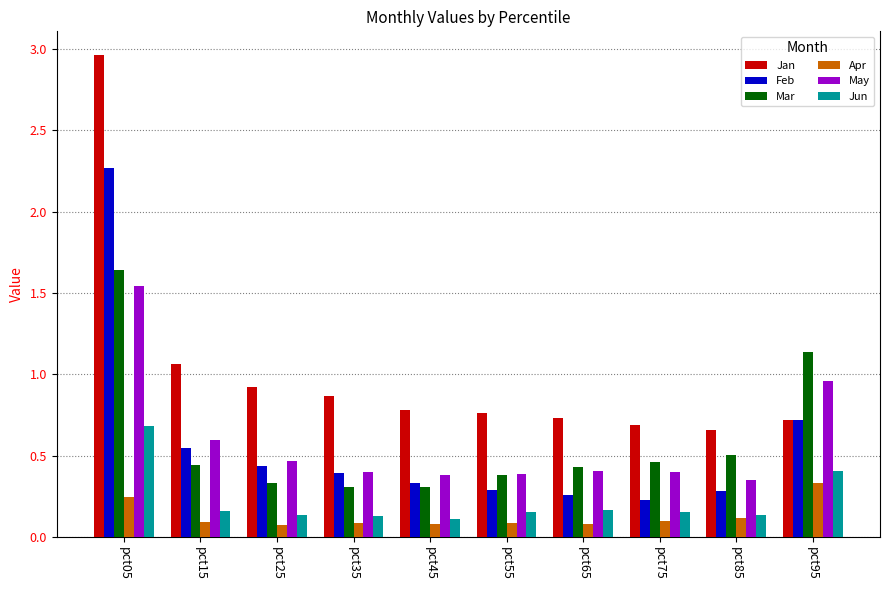

The value of Mar at pct15 is 0.2. True or false?

False